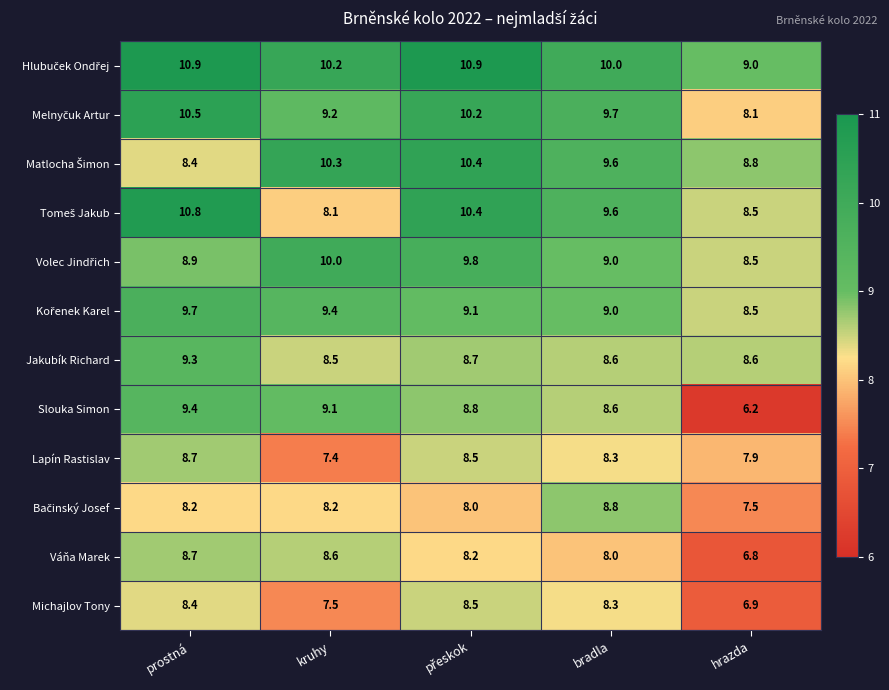

What is the smallest value displayed?

6.2